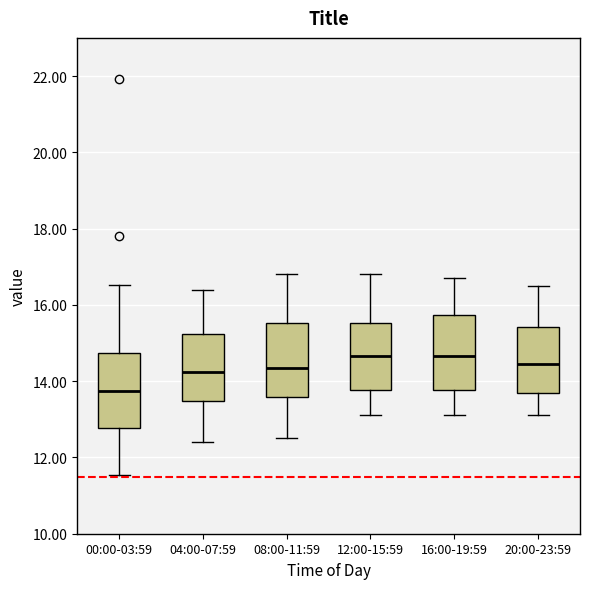

Where does the lower whisker of the box for 20:00-23:59 end on the y-axis? The values are not printed on the chart, so give them approximately, as read against the axis.

13.2